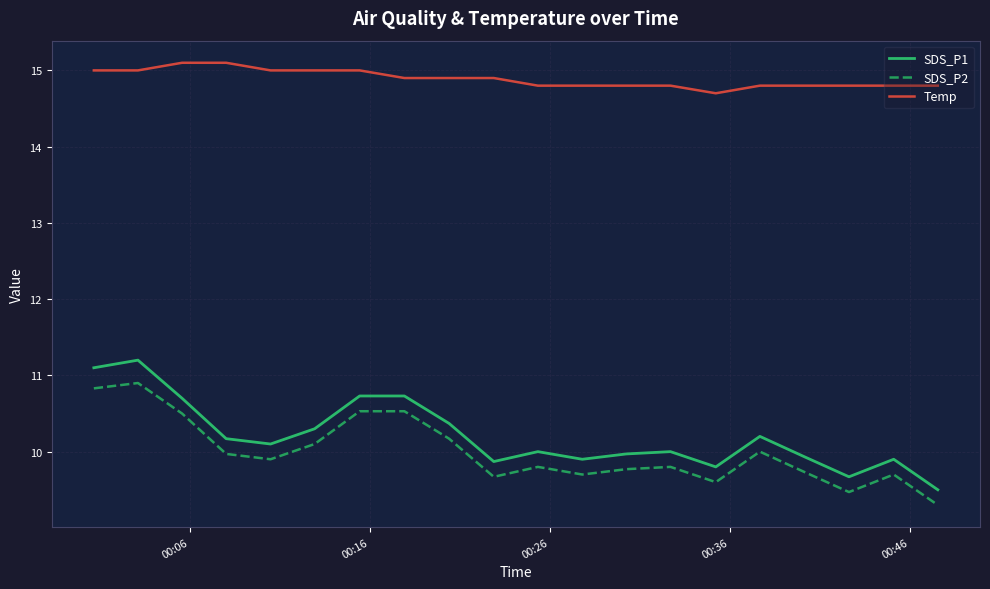

Which series has the largest total across all categories?

Temp